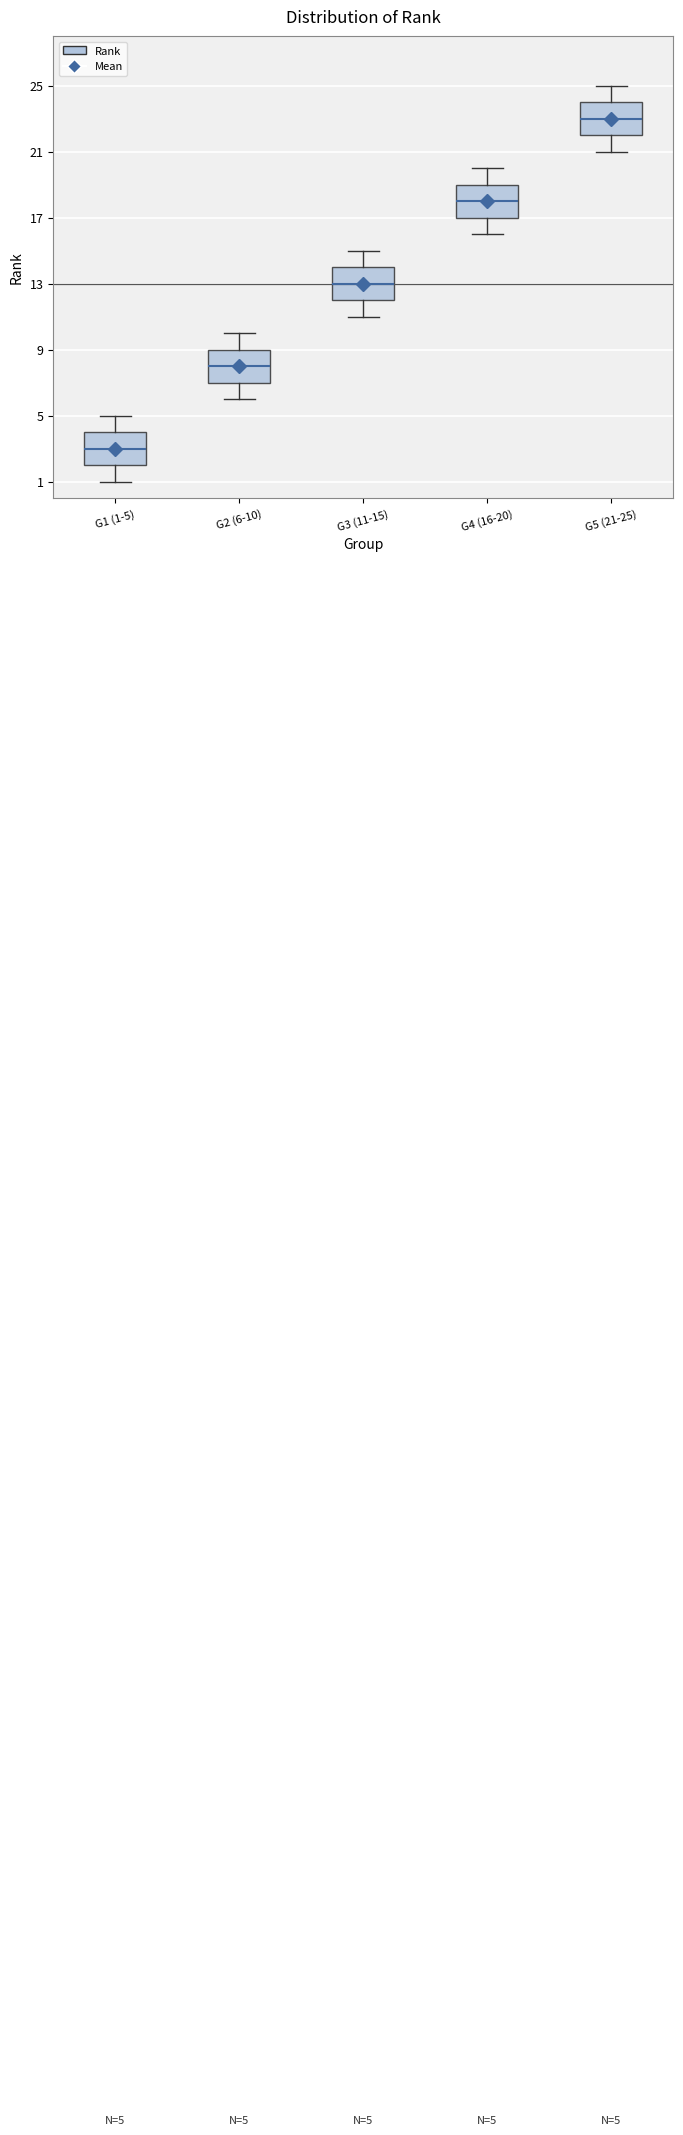

Which box has the highest median line?

G5 (21-25)